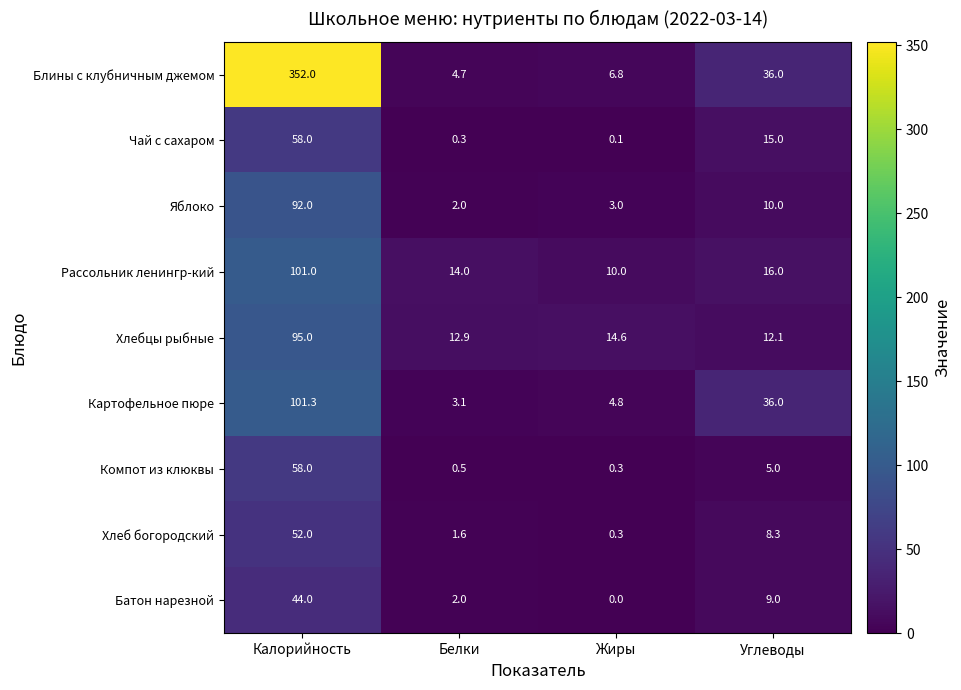

Rank the categories by Блины с клубничным джемом value from lowest to highest.

Белки, Жиры, Углеводы, Калорийность